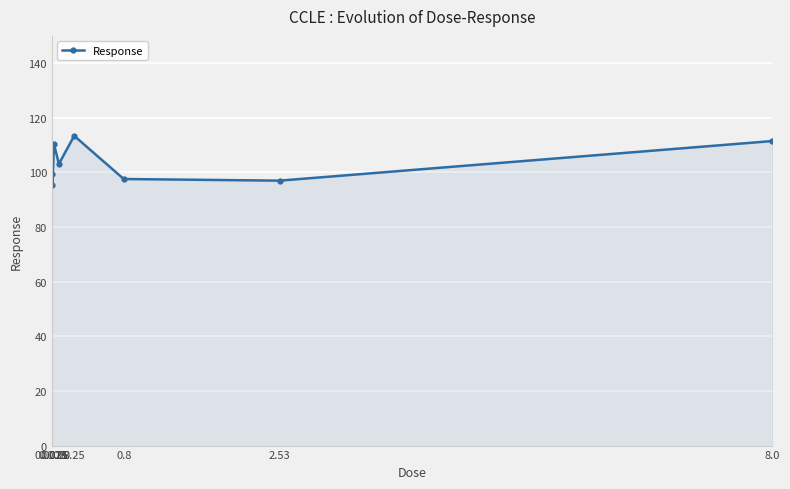

What is the label of the 8th point from the left?

8.0